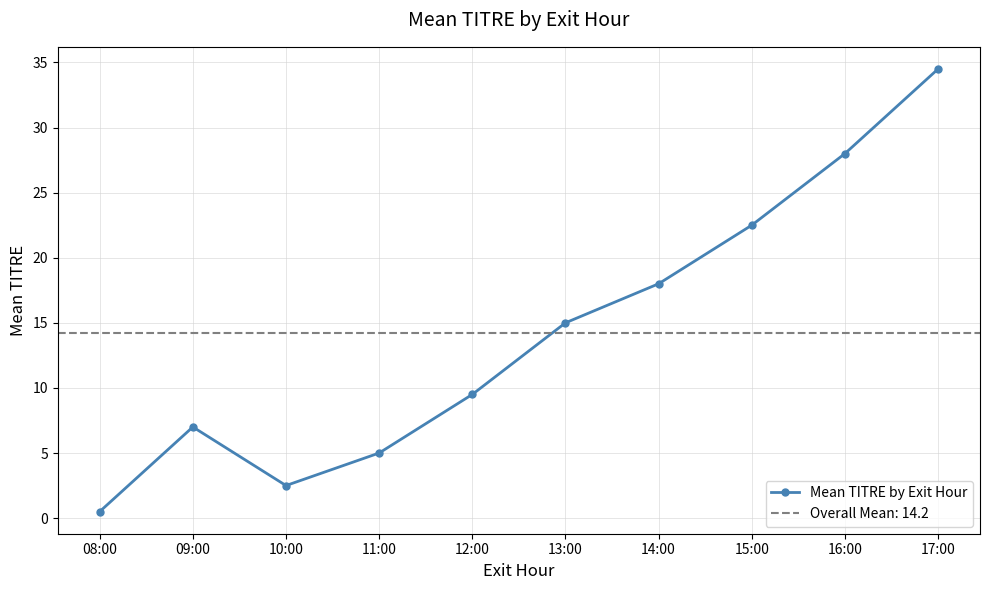

What is the maximum value shown in the chart?

34.5